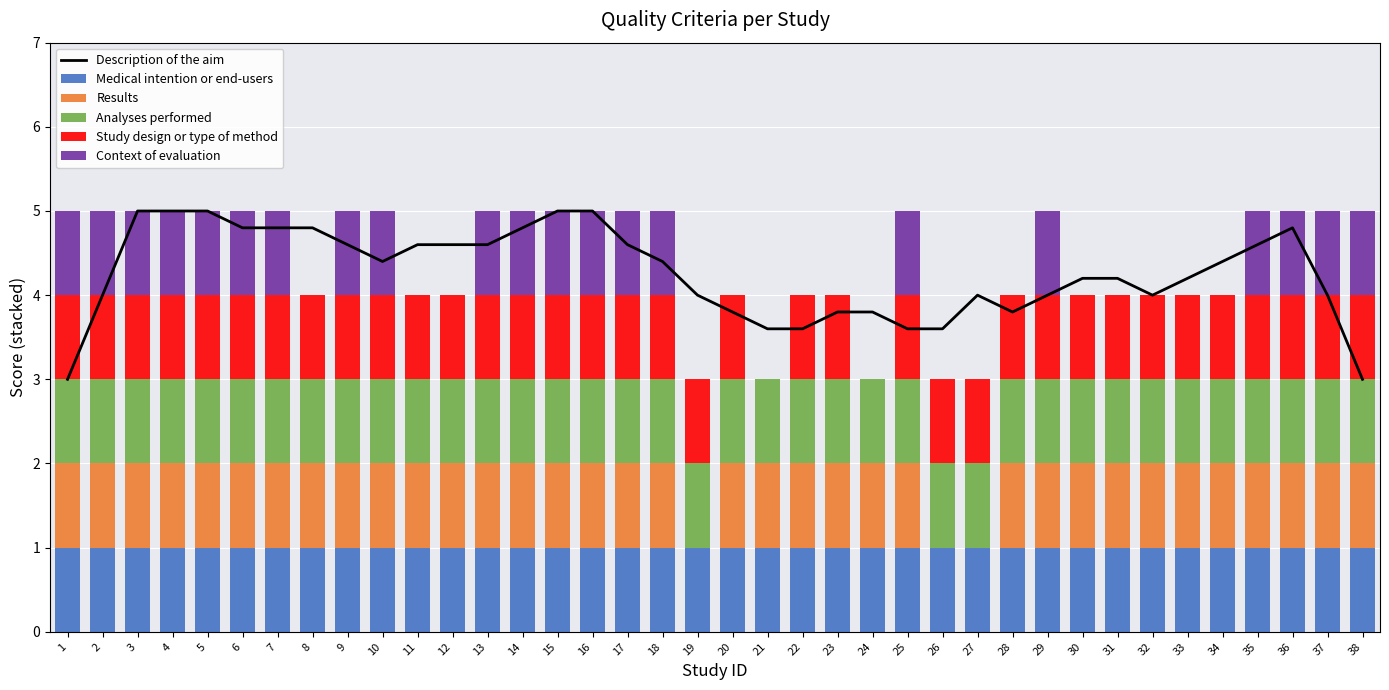

The value of Medical intention or end-users at 9 is 1. True or false?

True